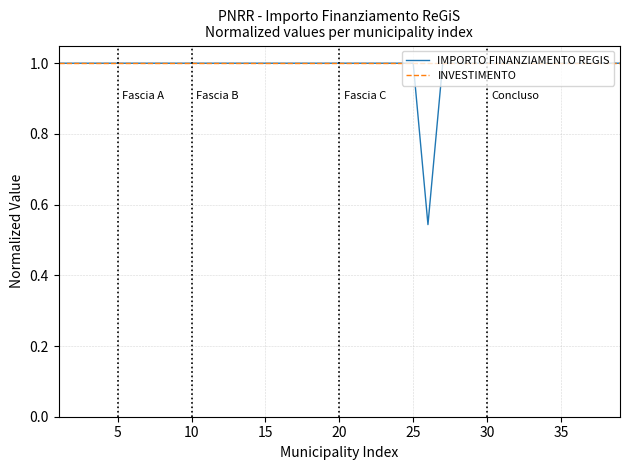

Which series has the largest range (max minus min)?

IMPORTO FINANZIAMENTO REGIS